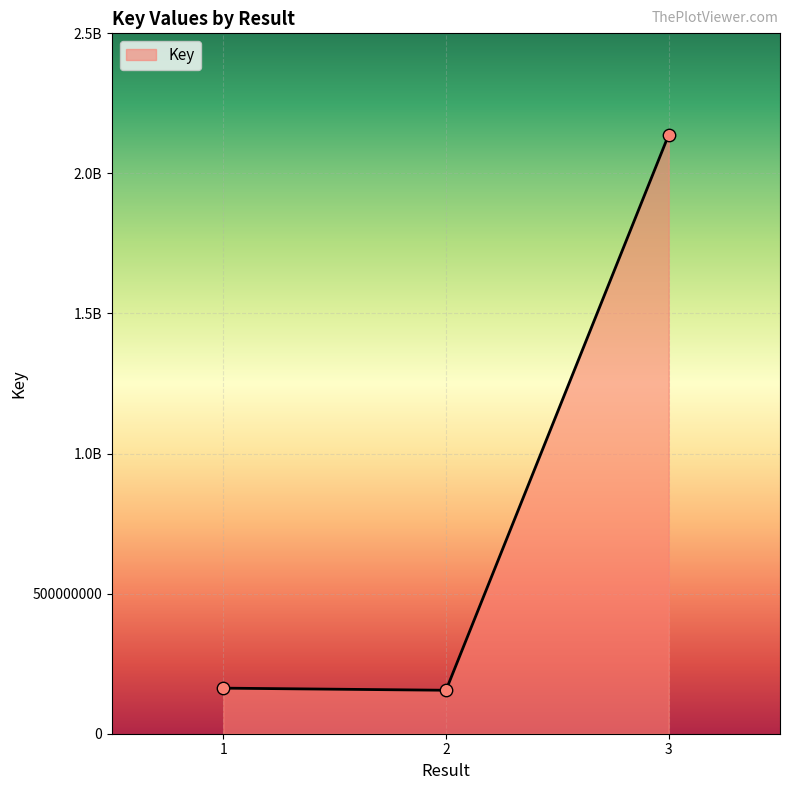

Approximately how many times larger is the value at 1 compared to 3?

0.1